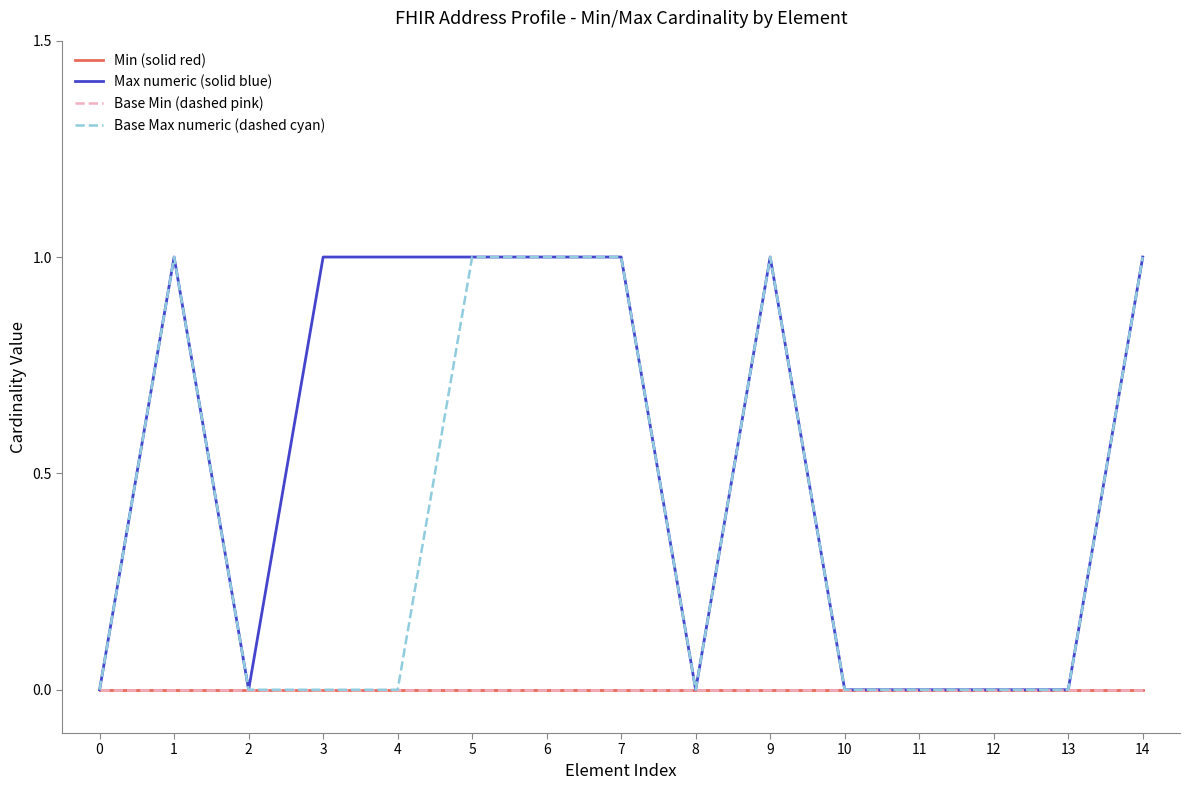

Does the chart display data point markers on the line(s)?

No